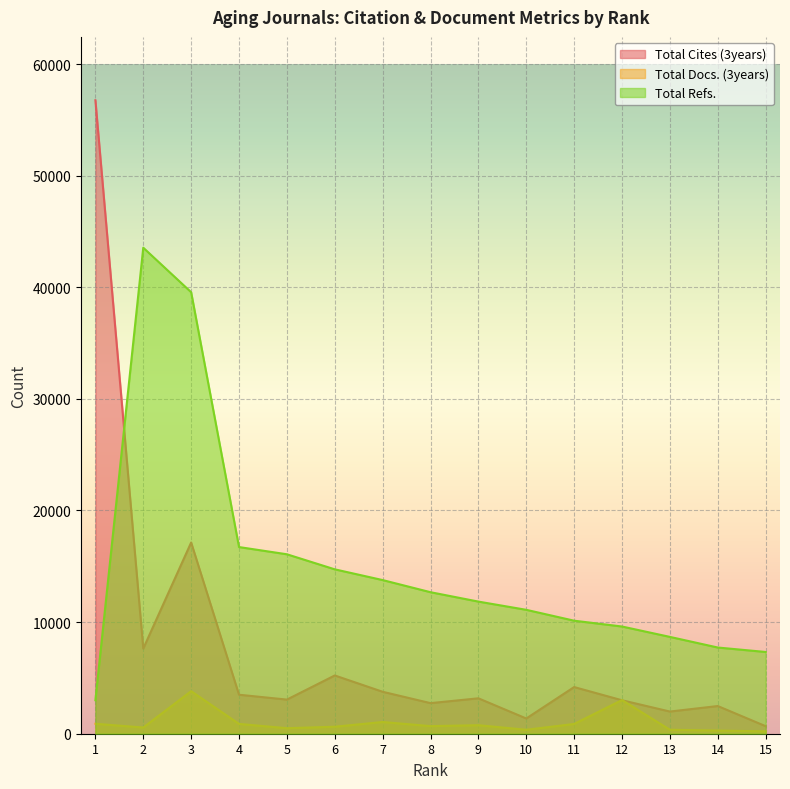

At which label does Total Cites (3years) first exceed 3173?

1